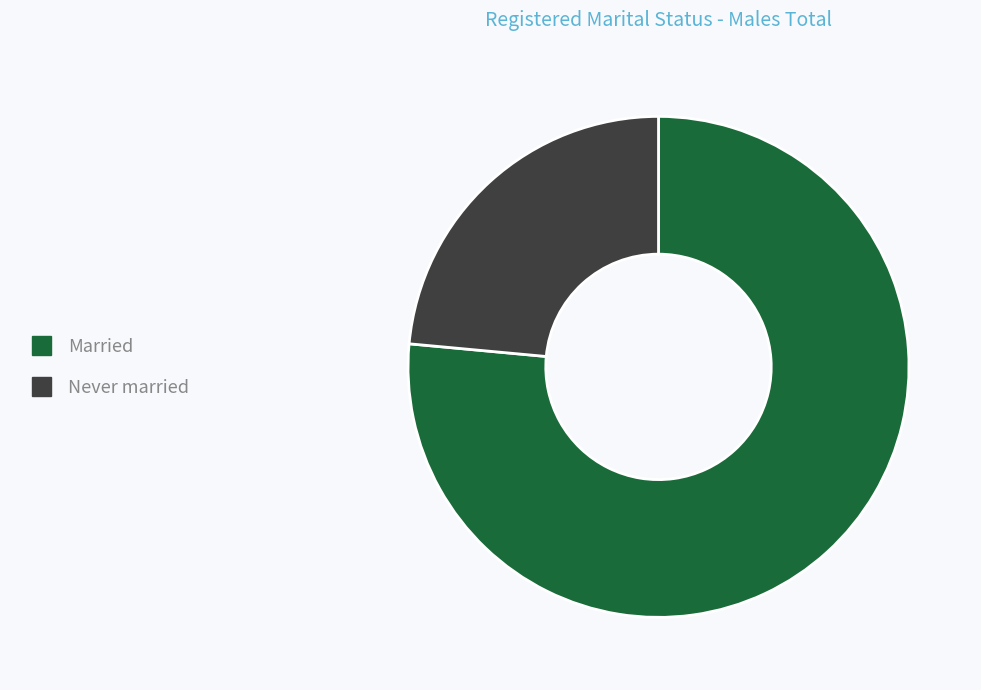

Rank the categories by value from highest to lowest.

Married, Never married